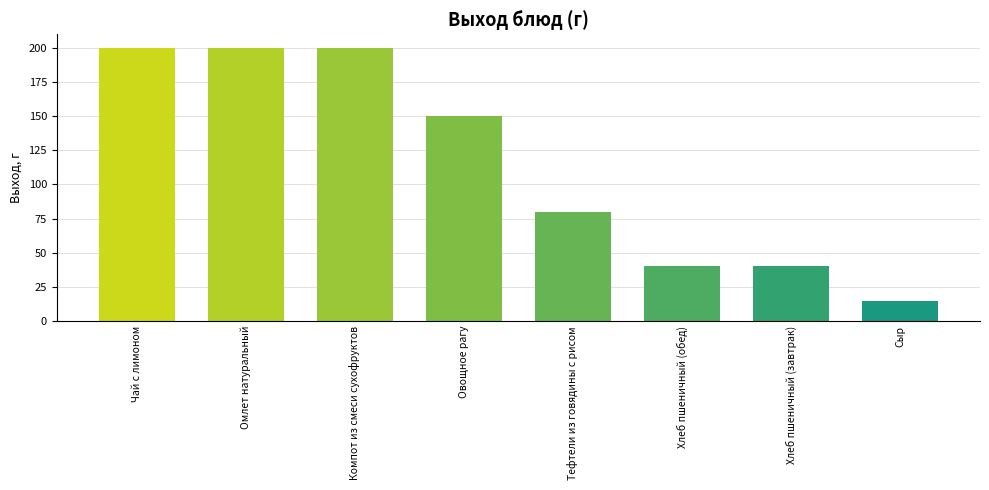

What position from the left is Овощное рагу?

4